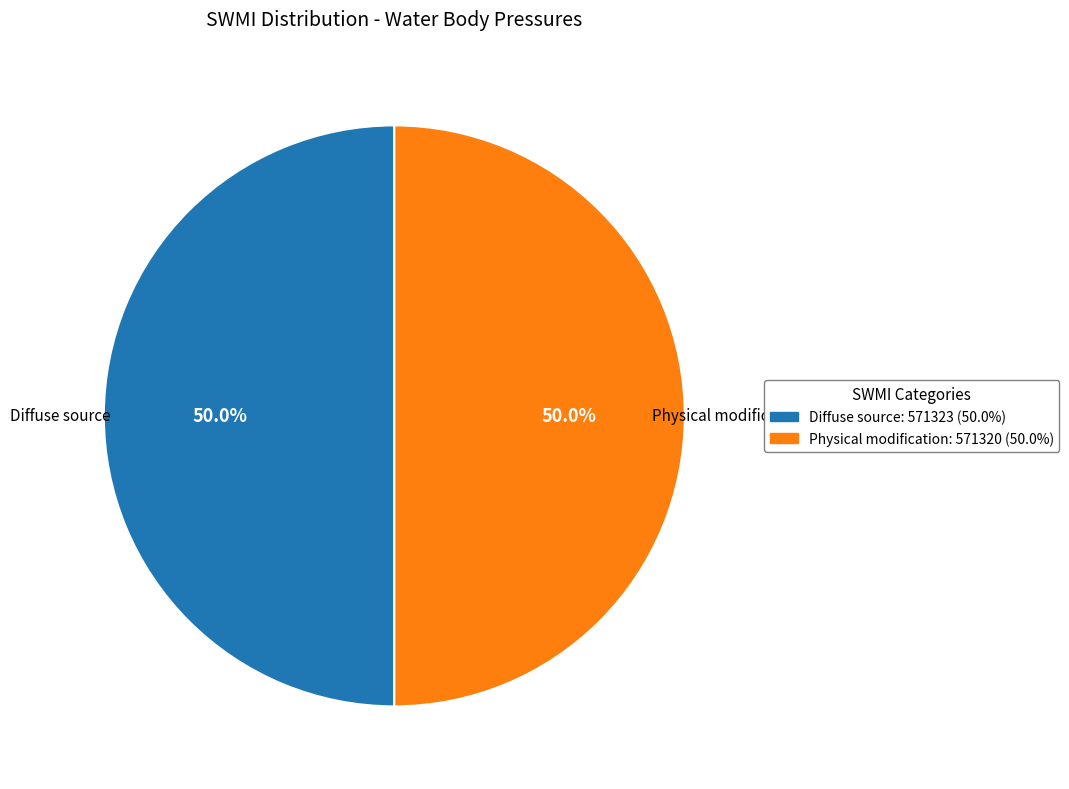

To the nearest percent, what is the combined percentage of Physical modification and Diffuse source?

100%